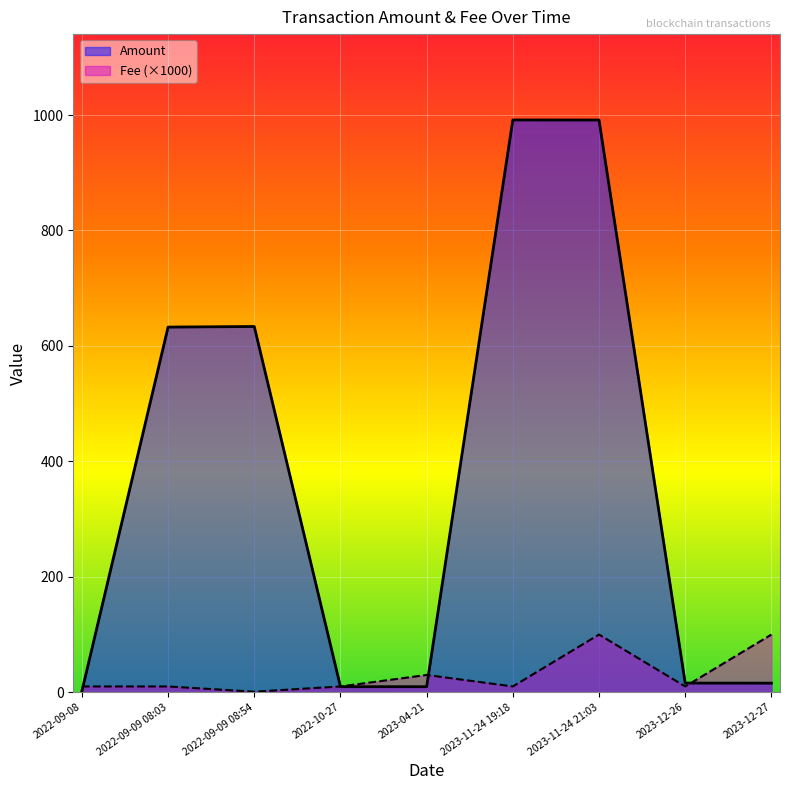

List the series in order of their overall mean, lowest first.

Fee (×1000), Amount